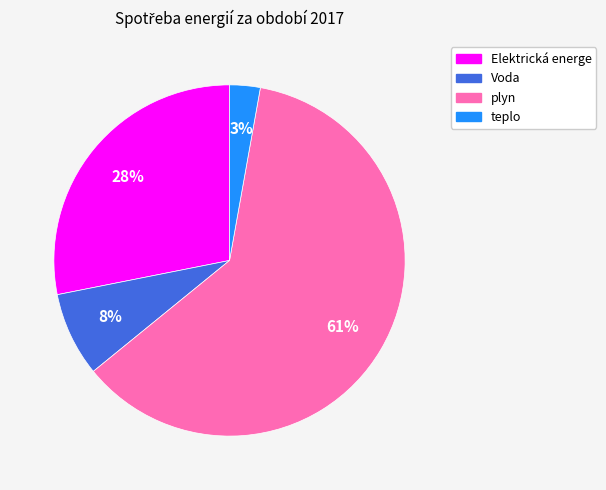

To the nearest percent, what portion does Voda represent?

8%